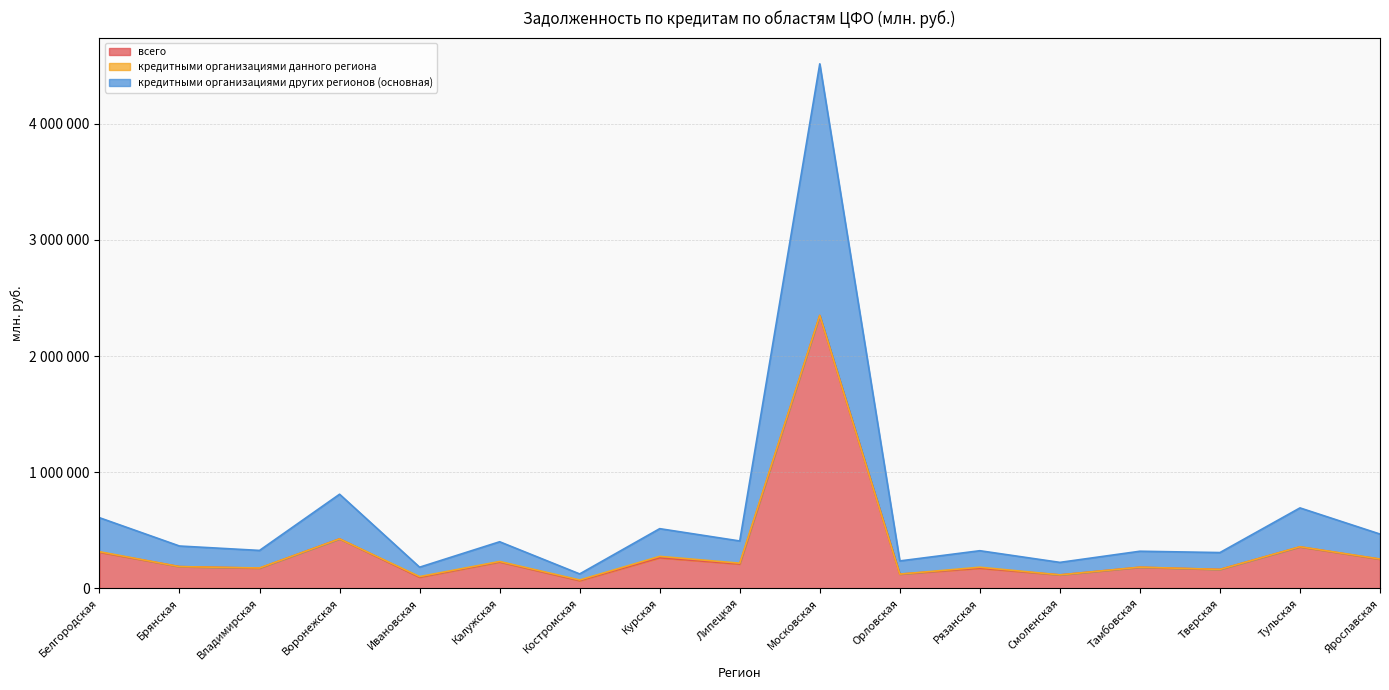

At which category is the sum across all series the highest?

Московская